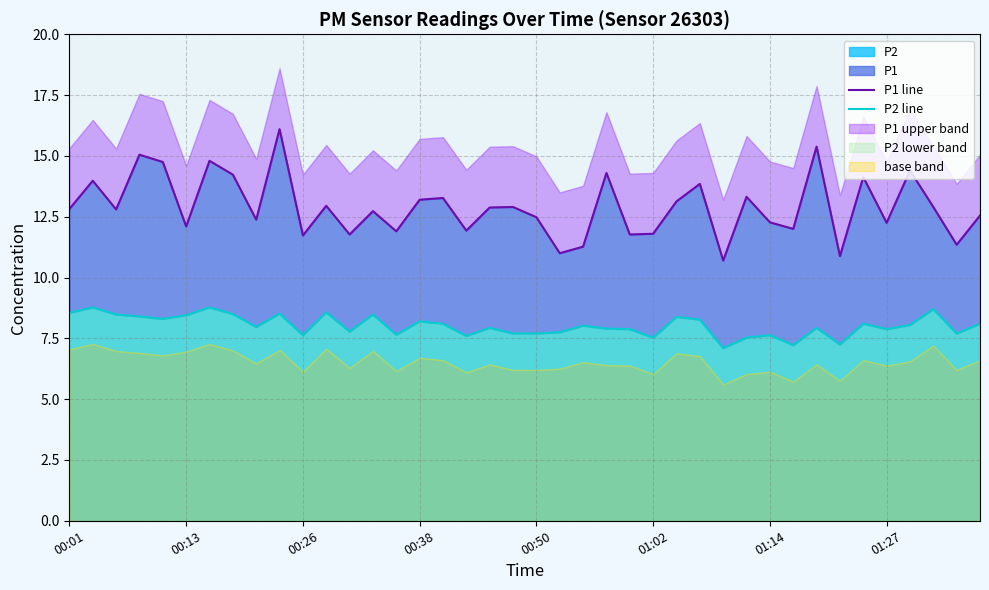

True or false: P2 line has more than 1 points higher than both neighbors.

True